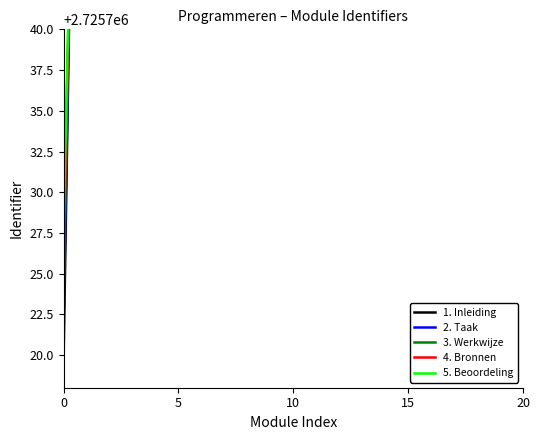

How many intersections are there between 3. Werkwijze and 1. Inleiding?

1